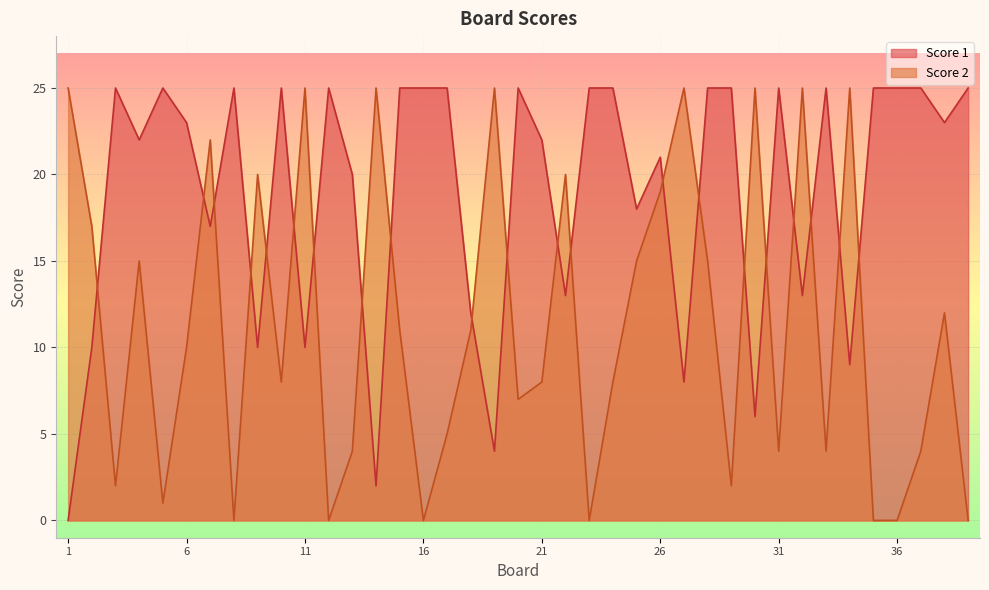

Does the chart display data point markers on the line(s)?

No